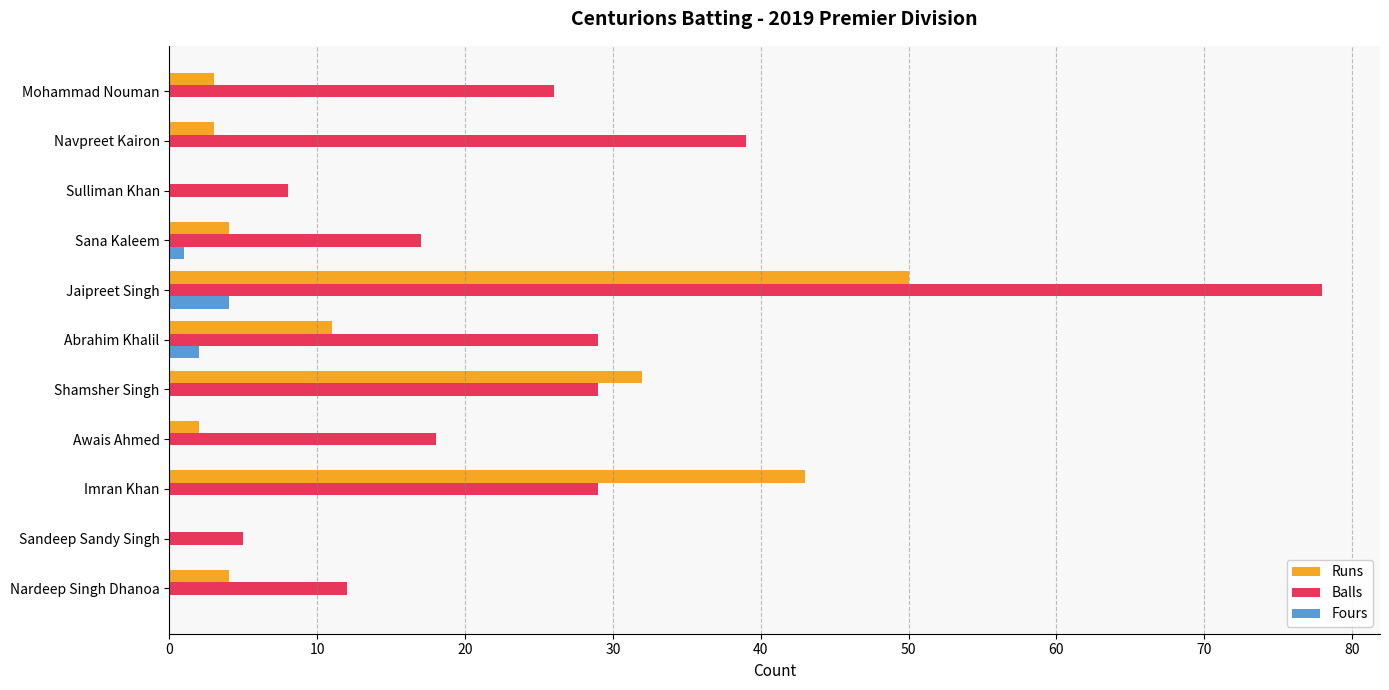

The Fours series shows -3 at Imran Khan. True or false?

False